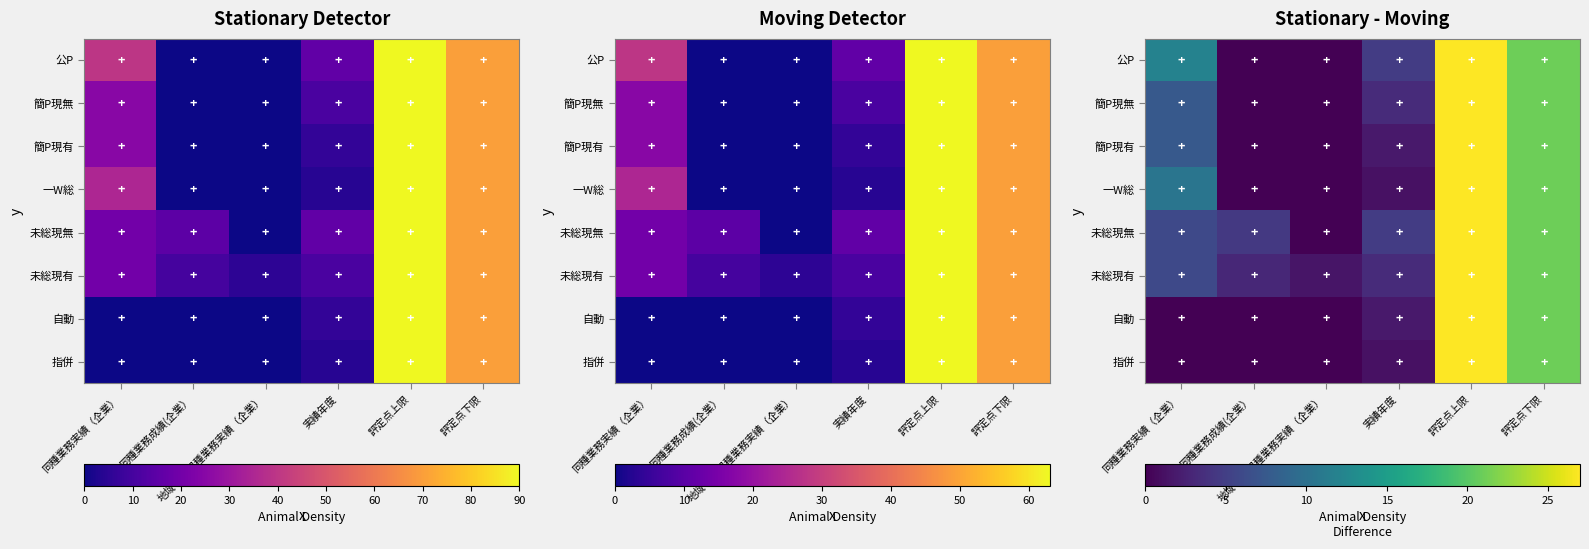

Which series changed the most between 実績年度 and 評定点上限?

一W総